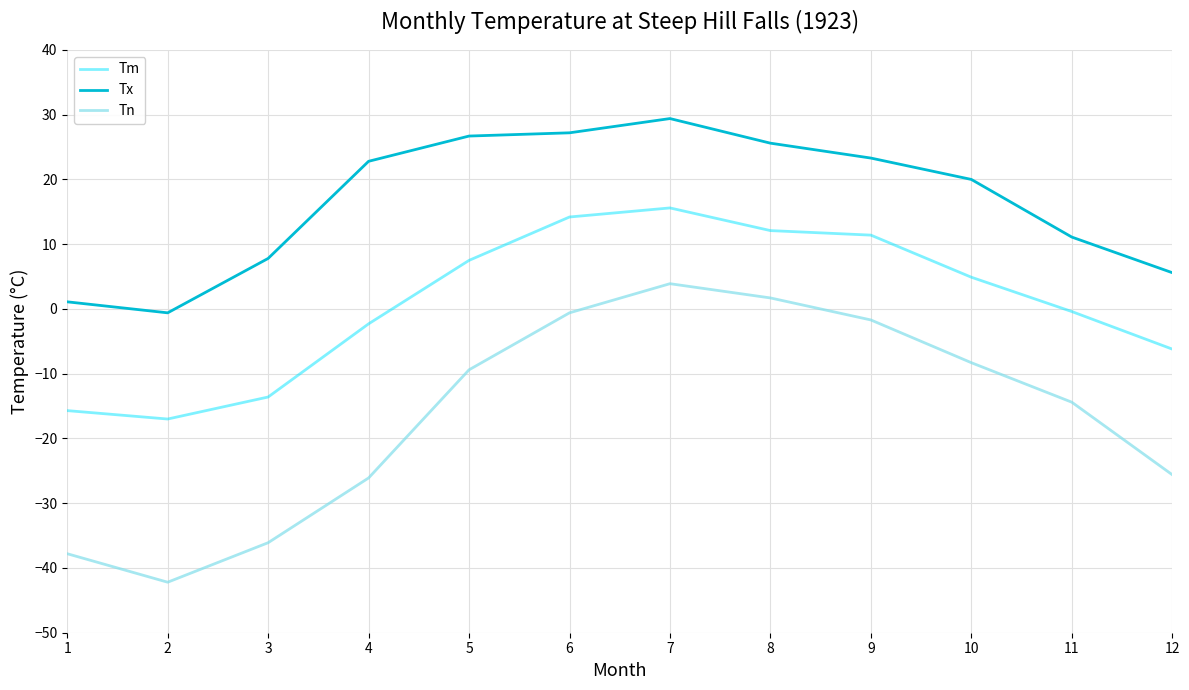

At which label is Tx closest to 14?

11